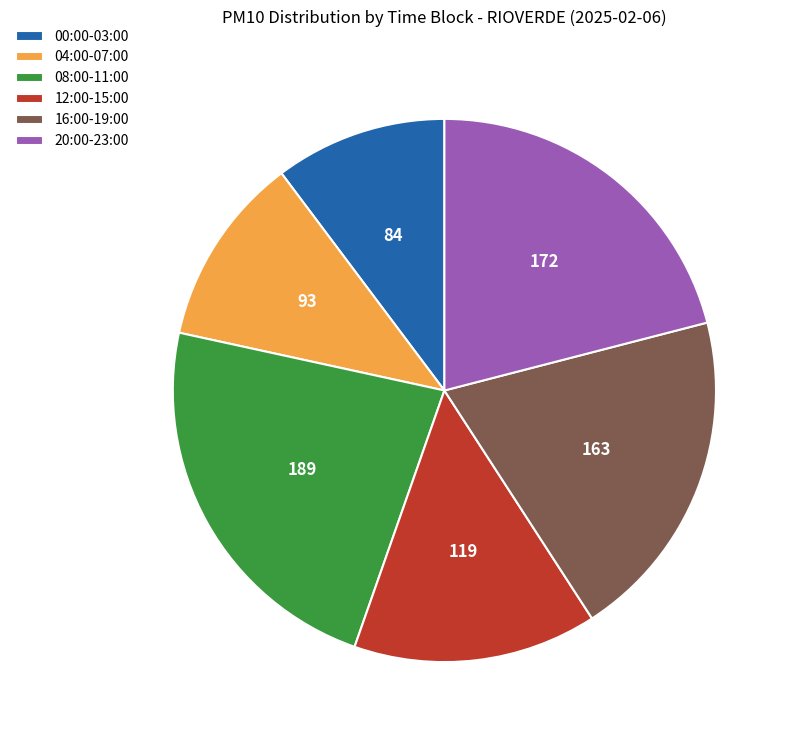

Between 00:00-03:00 and 12:00-15:00, which is larger?

12:00-15:00